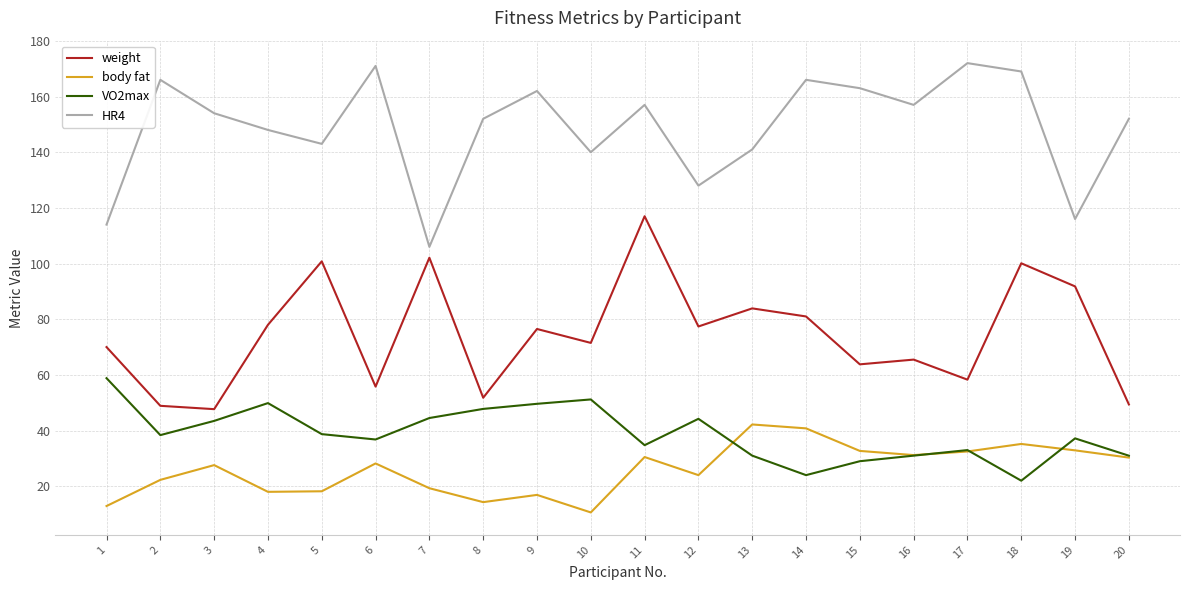

What is the spread (max minus min) of values at 10?

129.4